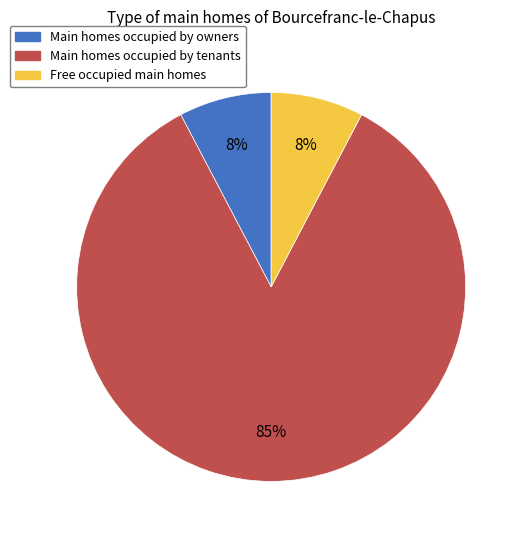

To the nearest percent, what is the average slice percentage?

33%